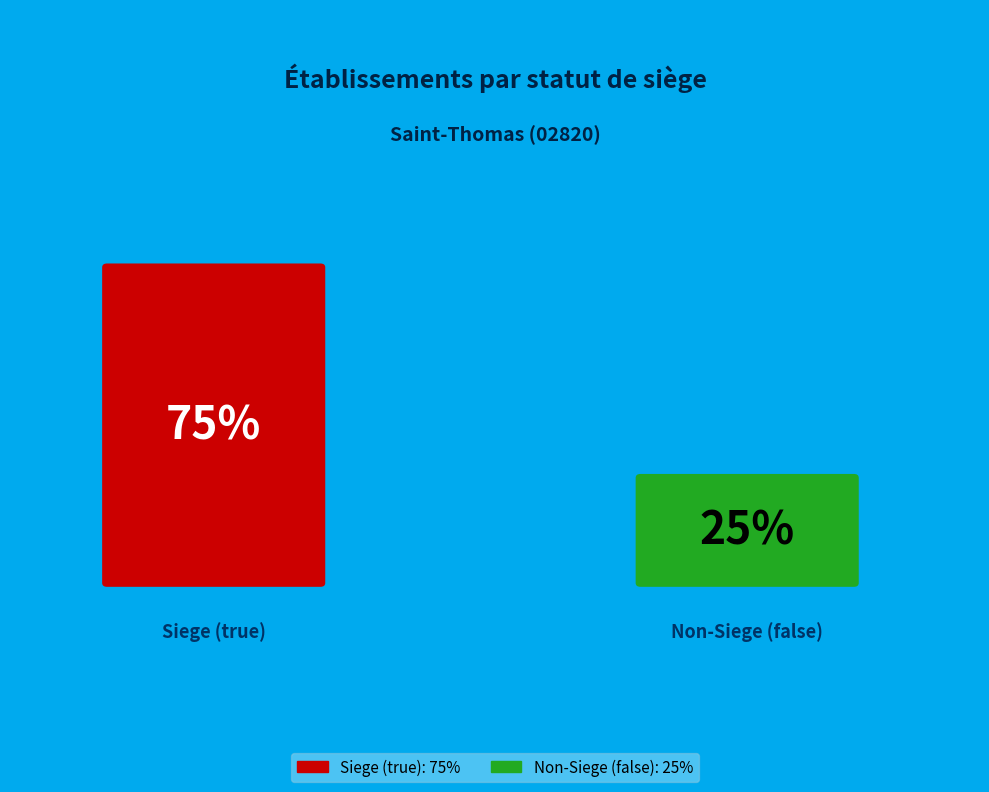

Is it true that true is 68% of the pie?

False